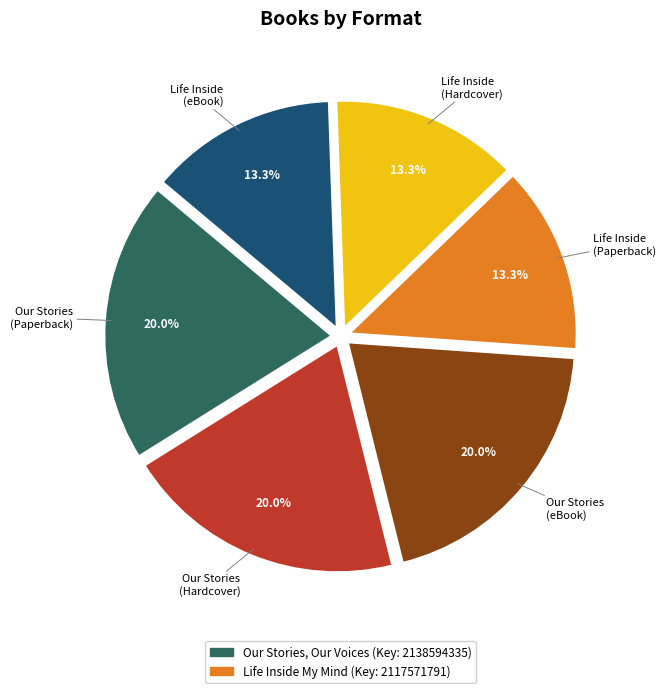

How many segments does this pie chart have?

6